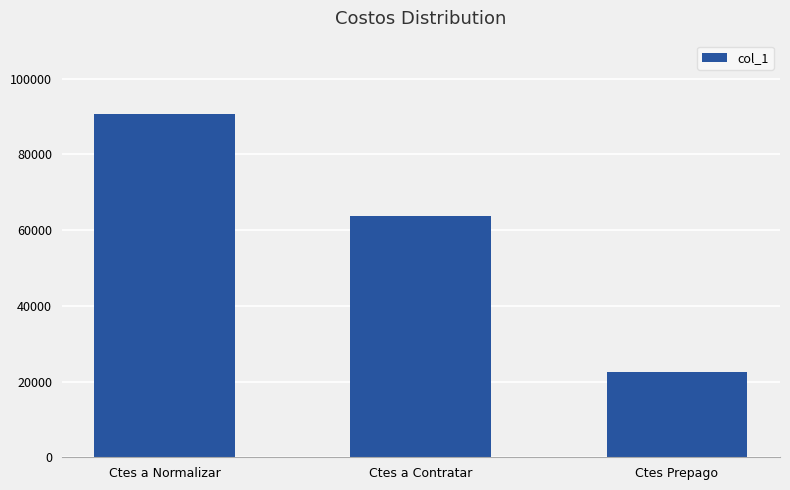

Which label corresponds to the largest value in the chart?

Ctes a Normalizar